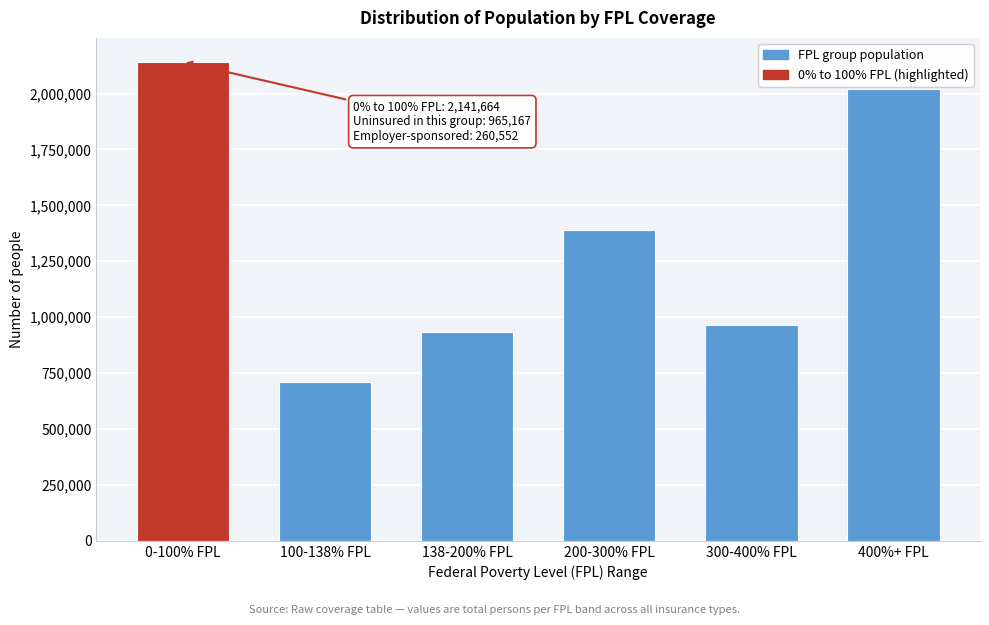

Reading left to right, extract all data points from this chart.

2141664	708103	935105	1390284	963403	2019026